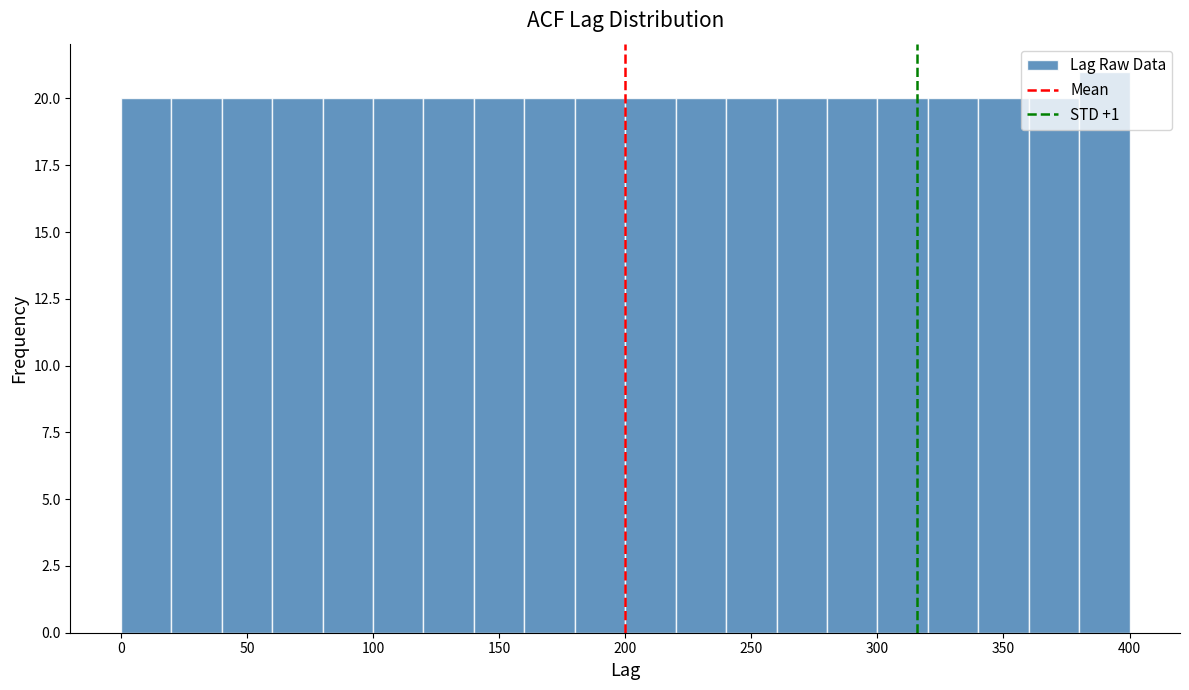

Over which range of the x-axis is the bar tallest?

380 to 400